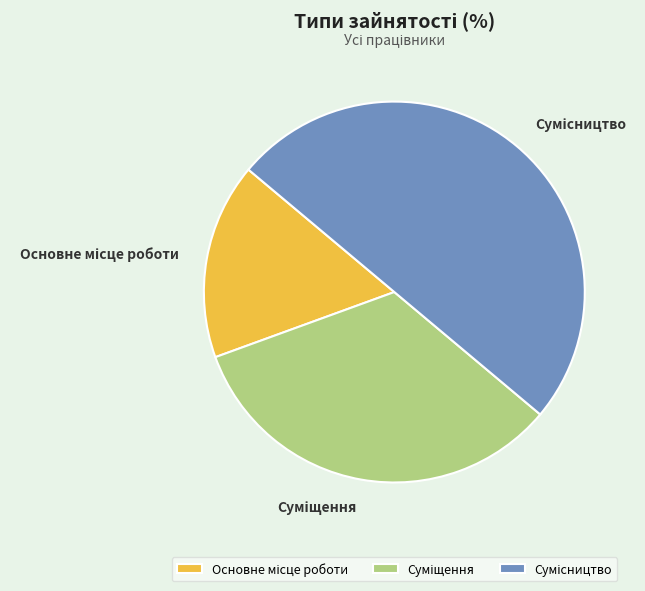

Combined, do Основне місце роботи and Сумісництво account for over 50%?

Yes